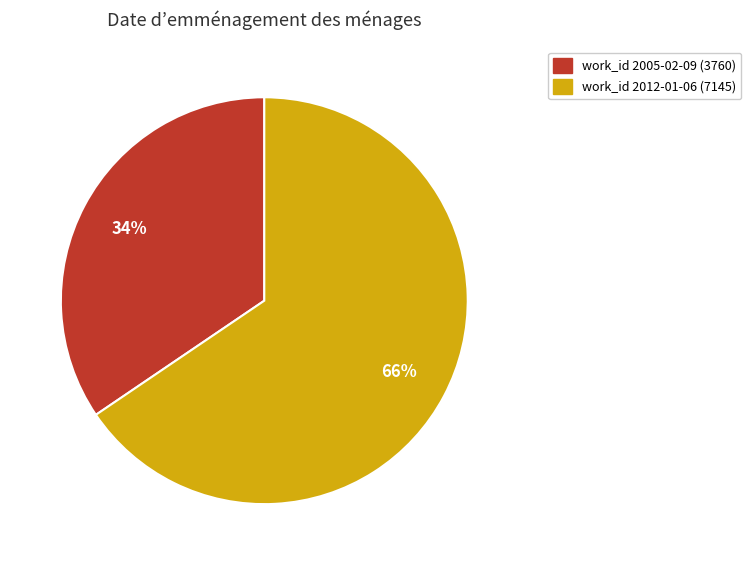

Is there a majority slice in this chart?

Yes